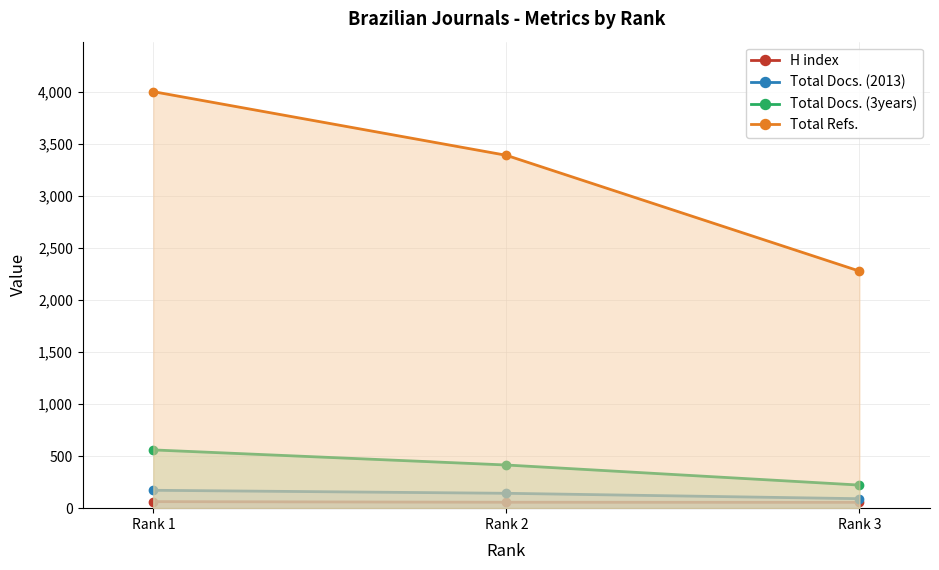

What is the average value of the H index series?

59